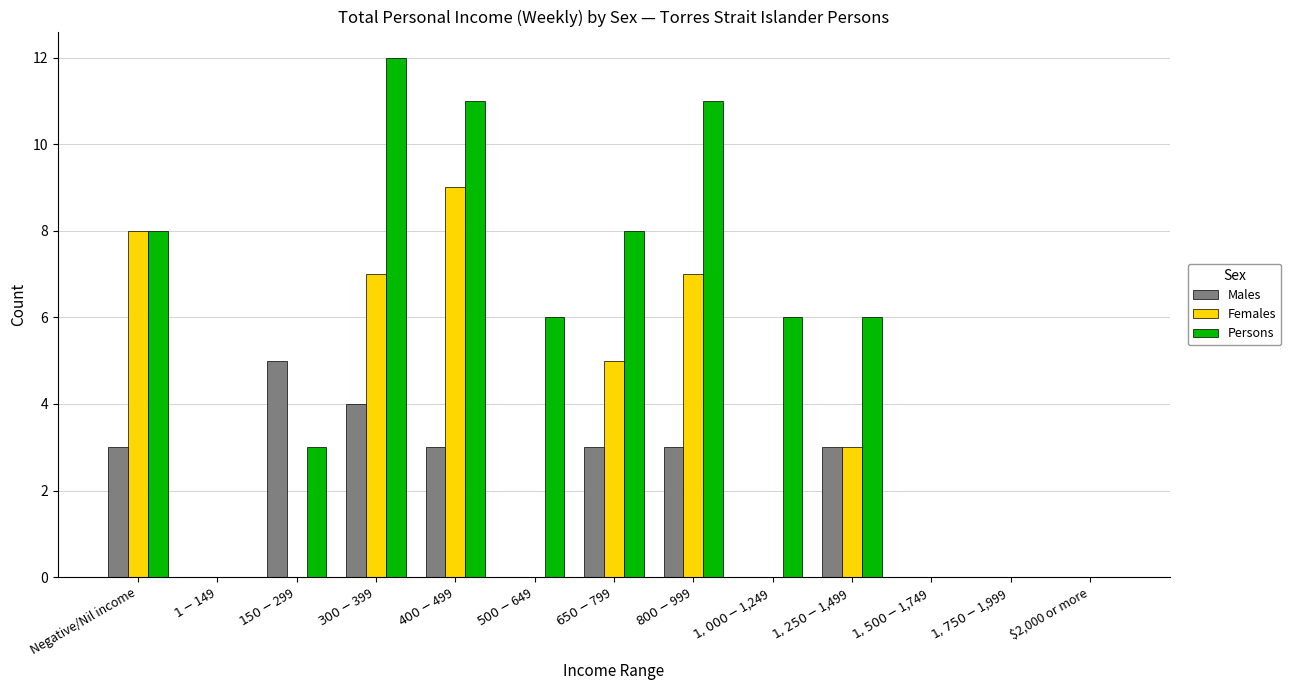

Where does the Persons series first go above 6?

Negative/Nil income